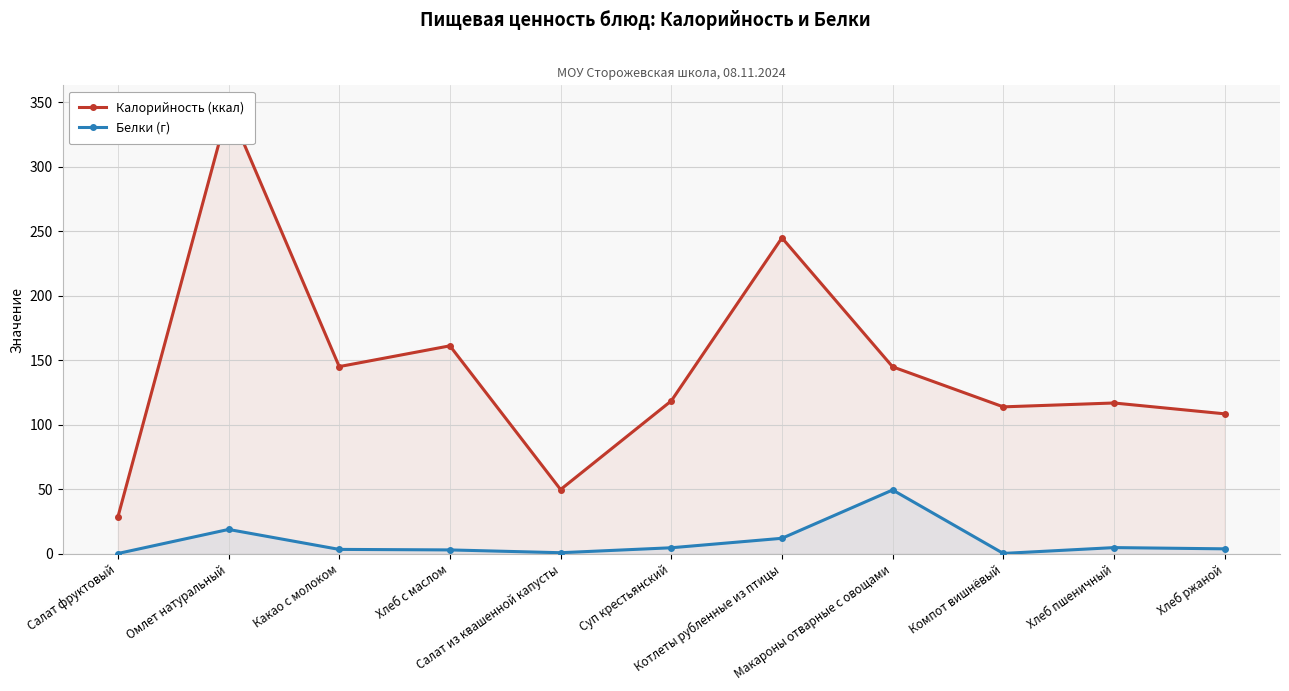

Reading right to left, transcribe all the data shown in this chart.

Калорийность (ккал): 108.6	117.0	114.0	145.0	245.0	118.6	49.9	161.3	145.2	345.9	28.6
Белки (г): 4.0	4.9	0.4	49.6	12.1	4.8	0.9	3.1	3.5	19.0	0.3